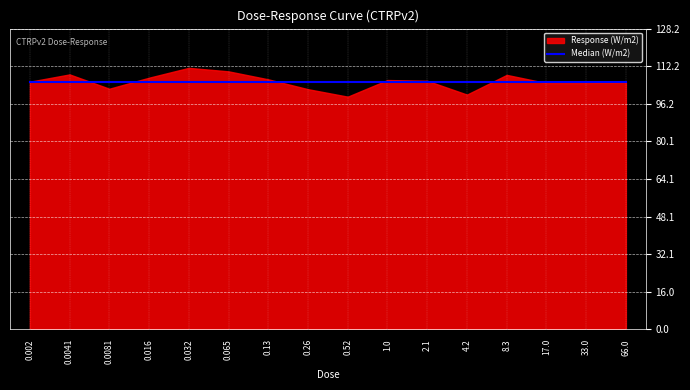

What is the change in value from 0.065 to 66.0?

-4.6